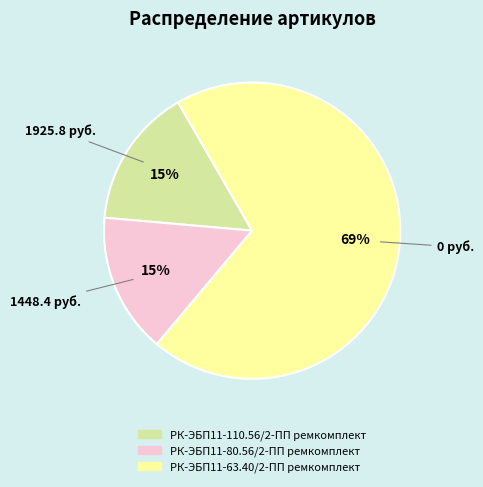

Approximately how many times larger is the value at РК-ЭБП11-110.56/2-ПП ремкомплект compared to РК-ЭБП11-80.56/2-ПП ремкомплект?

1.0